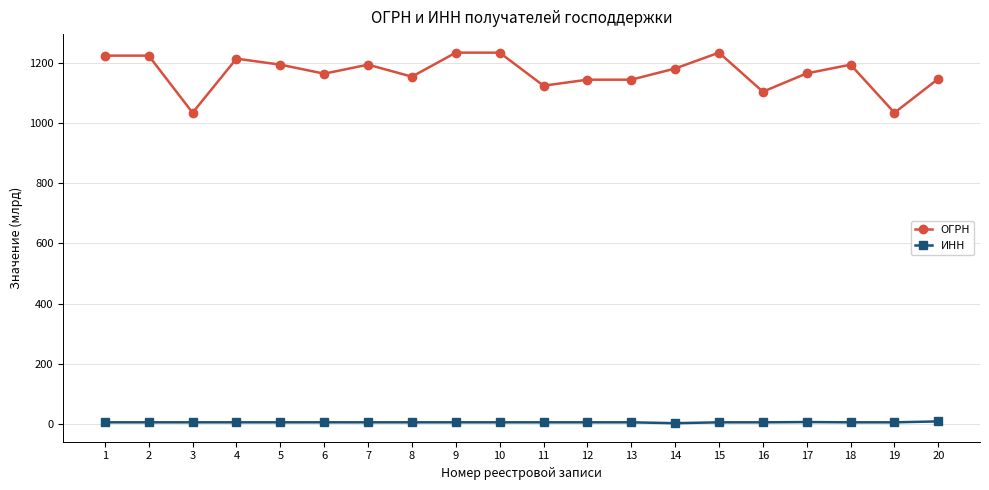

The ОГРН series shows 1144.7 at 13. True or false?

True